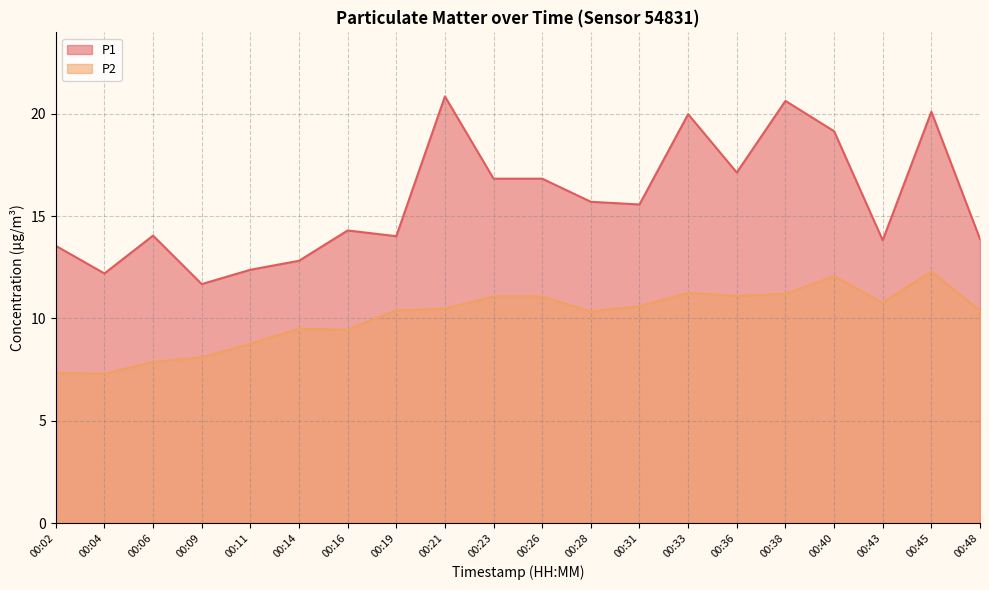

True or false: P1 and P2 intersect in this chart.

False